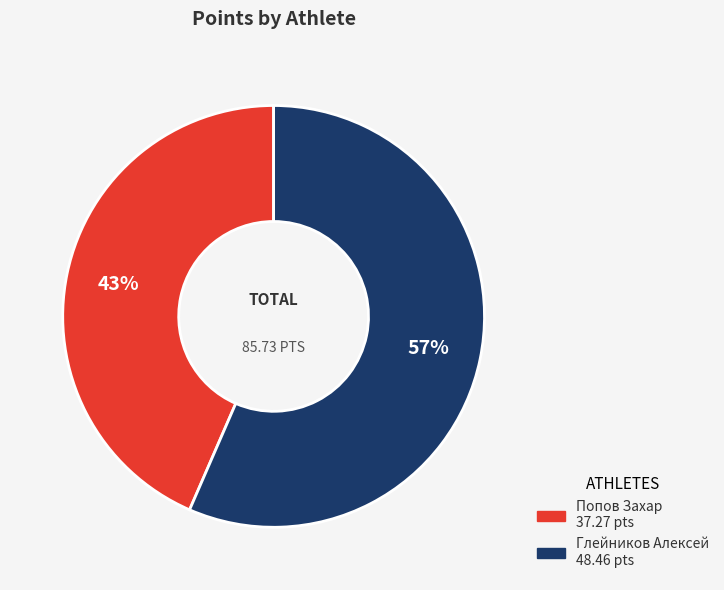

Is it true that Попов Захар is 57% of the pie?

False